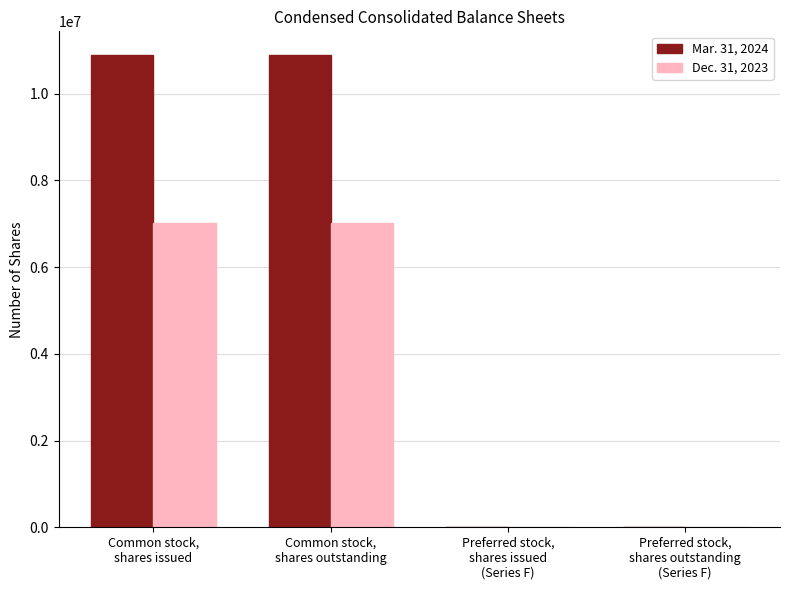

Which series has the largest total across all categories?

Mar. 31, 2024